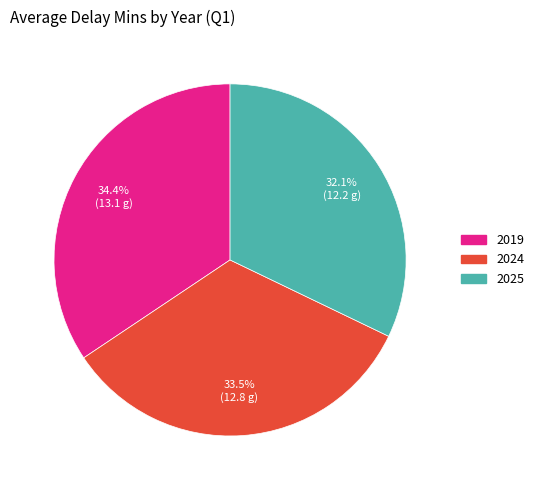

Between 2019 and 2025, which is larger?

2019